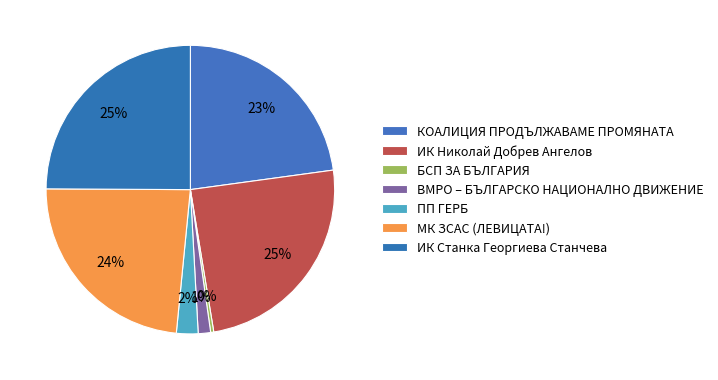

To the nearest percent, what percentage of the pie is ПП ГЕРБ?

2%